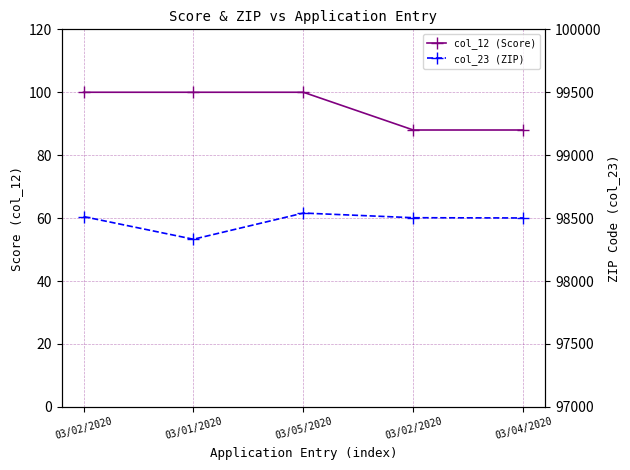

Between 03/02/2020 and 03/02/2020, which series saw the biggest shift?

col_12 (Score)